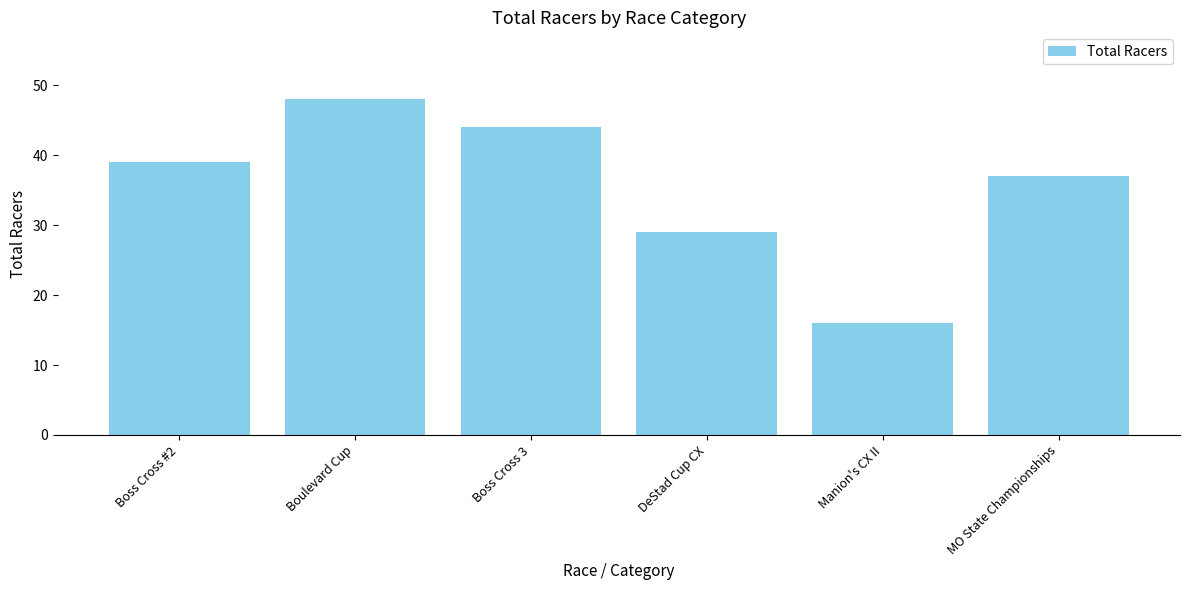

What is the change in value from Boulevard Cup to Boss Cross 3?

-4